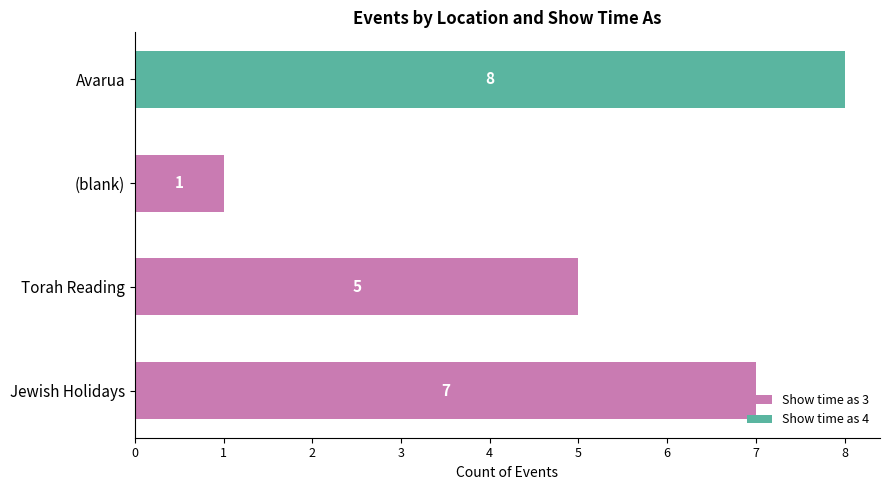

The value of Show time as 3 at Torah Reading is 5. True or false?

True